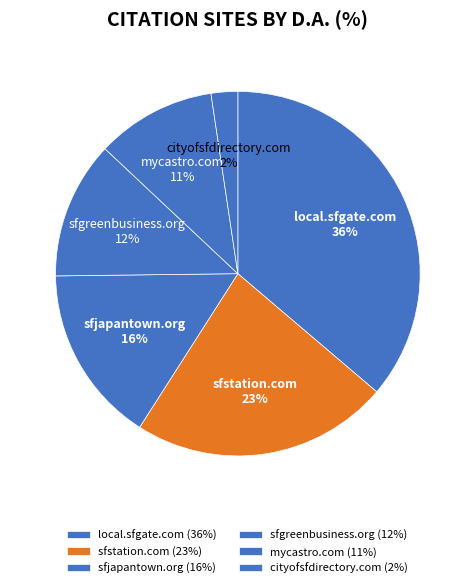

To the nearest percent, what percentage of the pie is local.sfgate.com?

36%